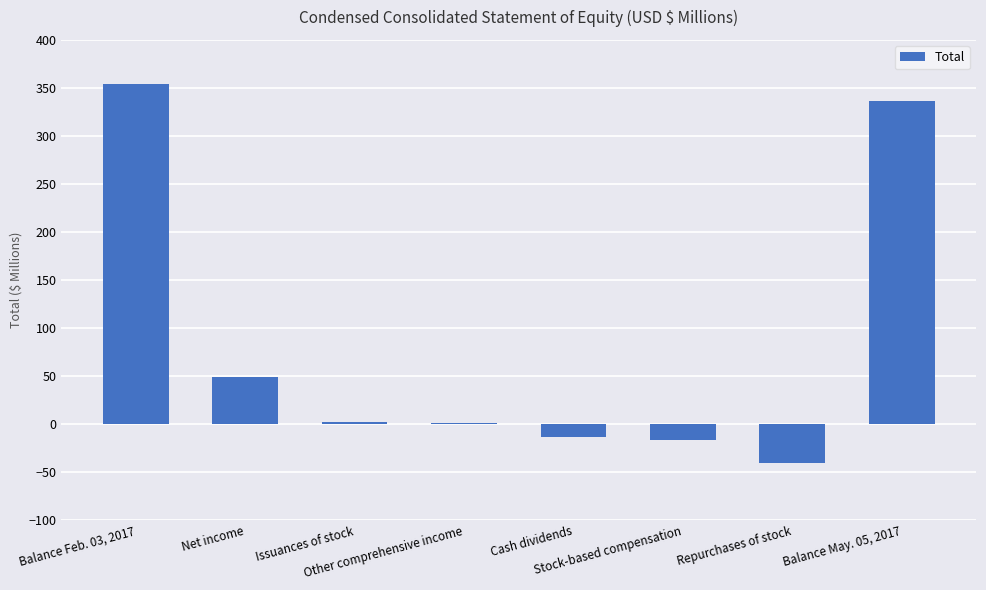

What value does the data have at Balance May. 05, 2017?

336